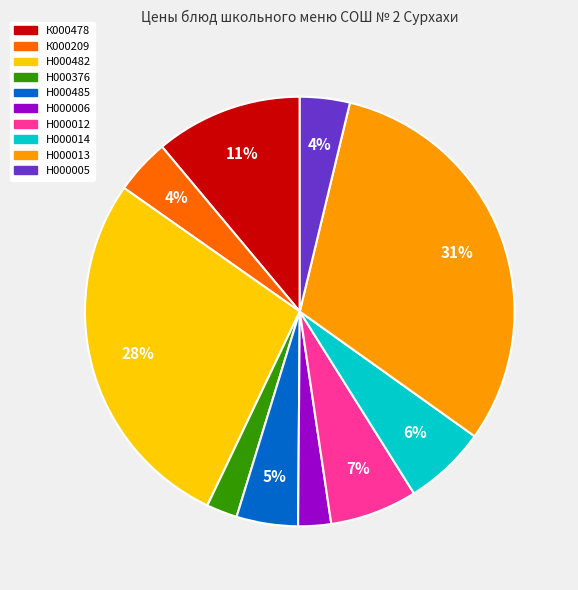

Does Н000012 account for over 50% of the chart?

No